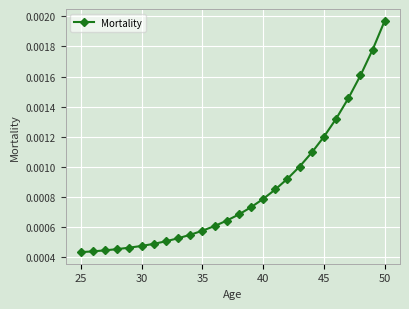

How many values are between 0 and 1?

26